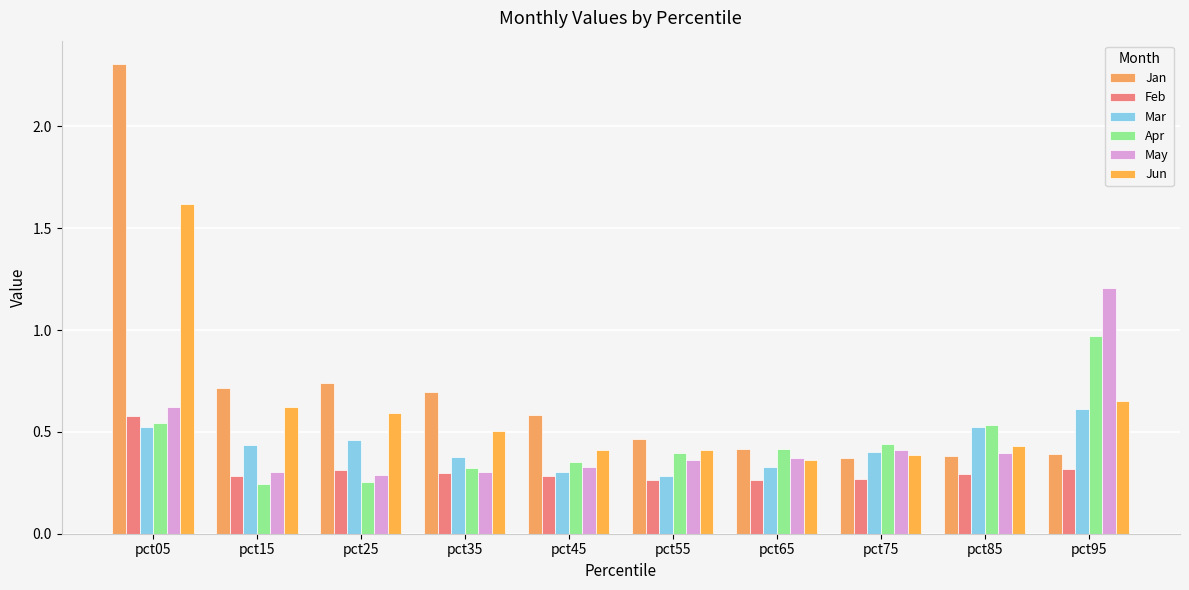

Where is Mar nearest to the value 0?

pct55